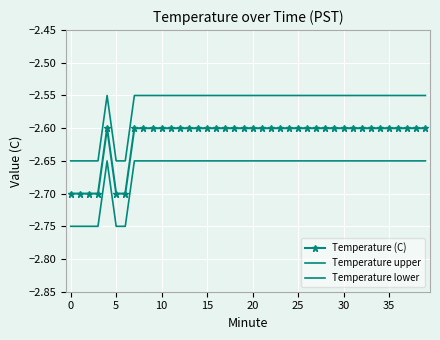

True or false: Temperature (C) has more than 2 interior local peaks.

False